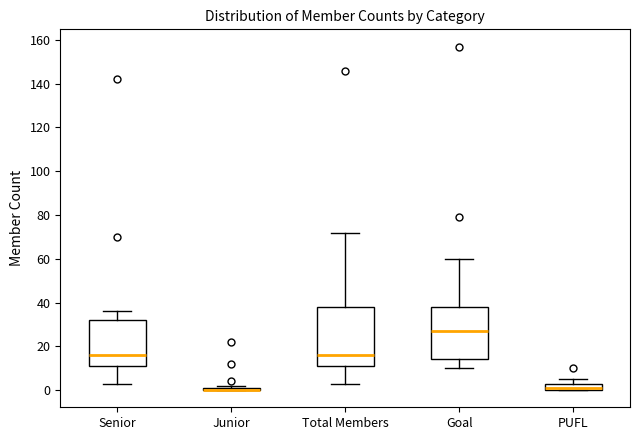

Which box is the tallest, from its lower edge to its upper edge?

Total Members